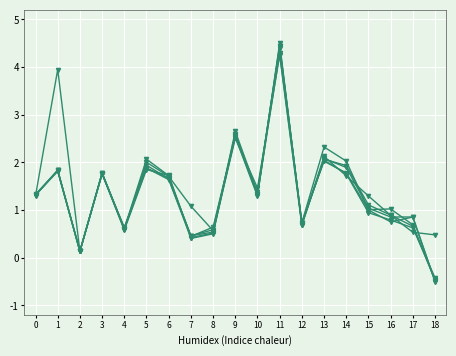

True or false: Attempt #9 has a value of 1.0 at 6.

False